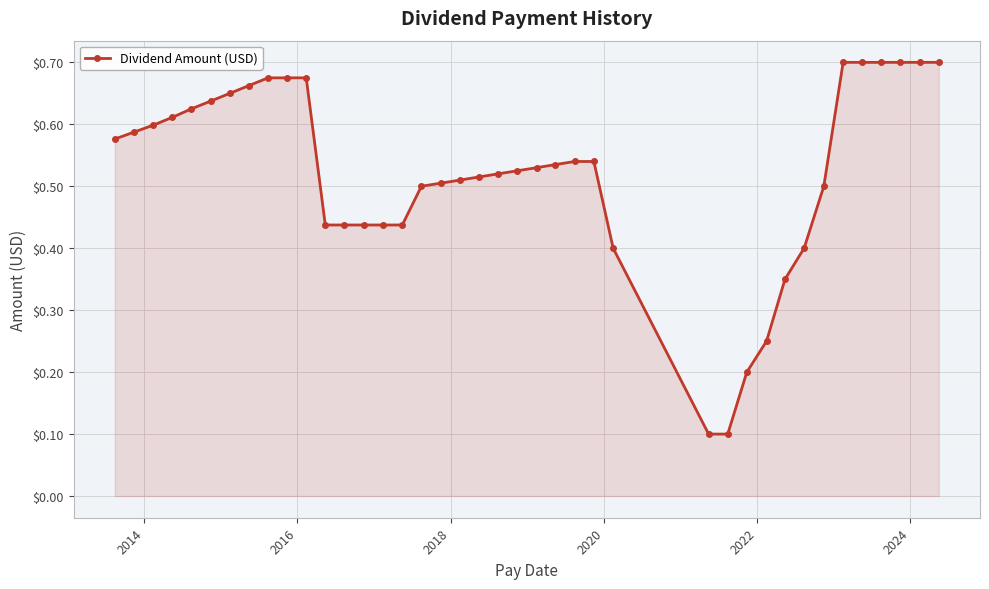

What is the sum of all values?

20.9